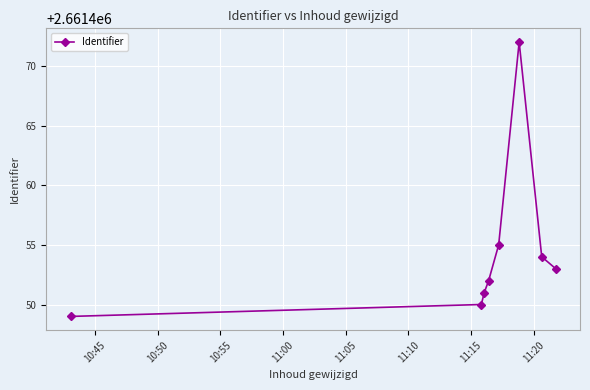

What is the smallest value displayed?

2661449